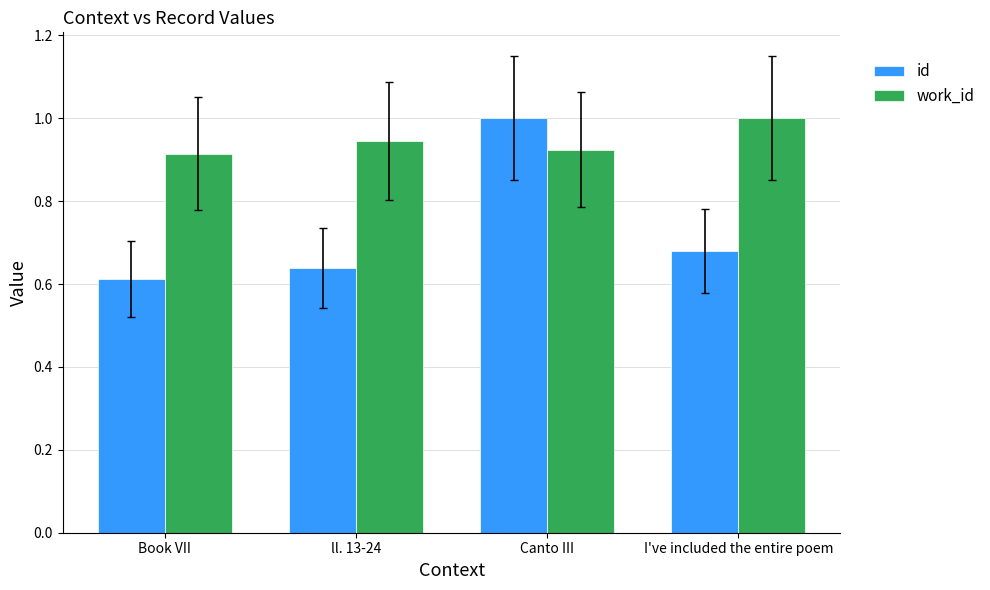

What is the greatest value displayed?

1.0